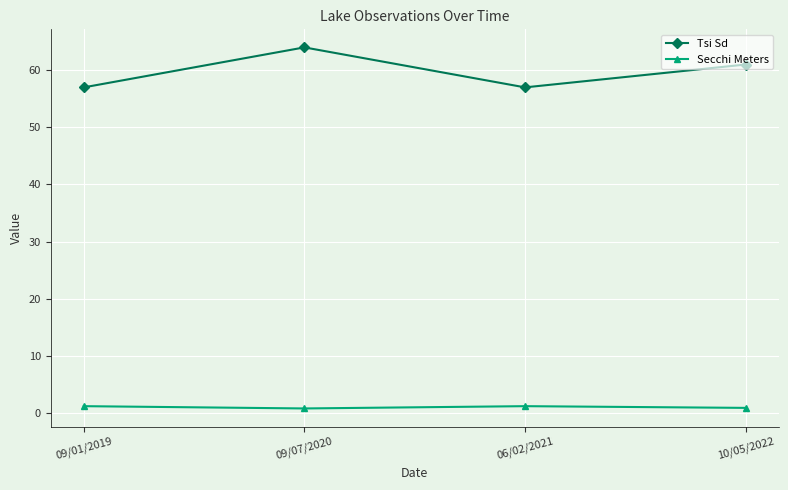

What is the label of the 3rd point from the right?

09/07/2020